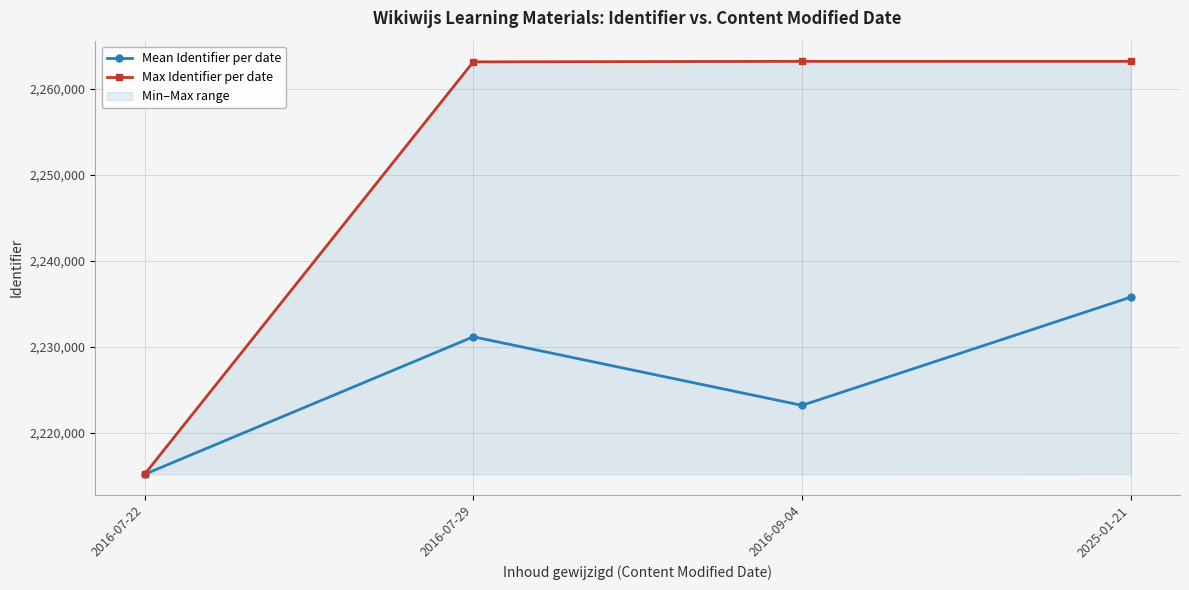

Does the chart display data point markers on the line(s)?

Yes